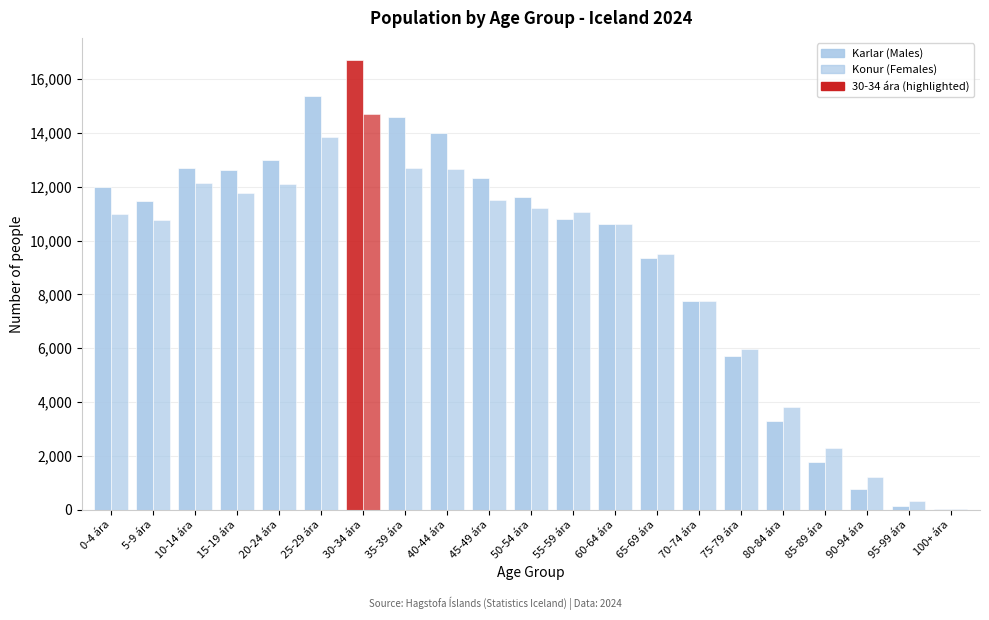

How many distinct data groups are displayed?

2